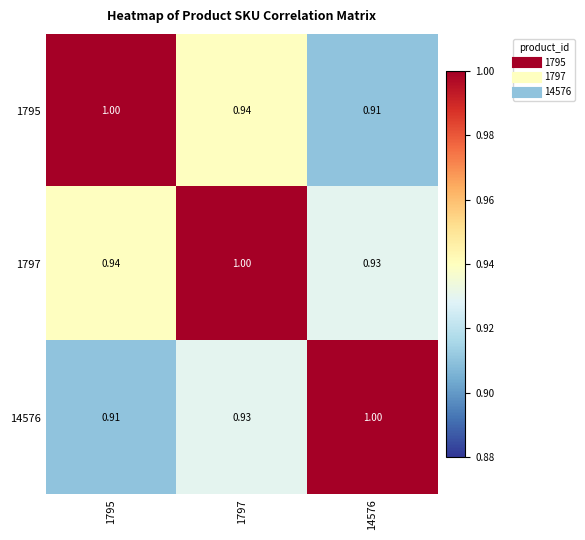

At 14576, list the series in order from largest to smallest.

14576, 1797, 1795